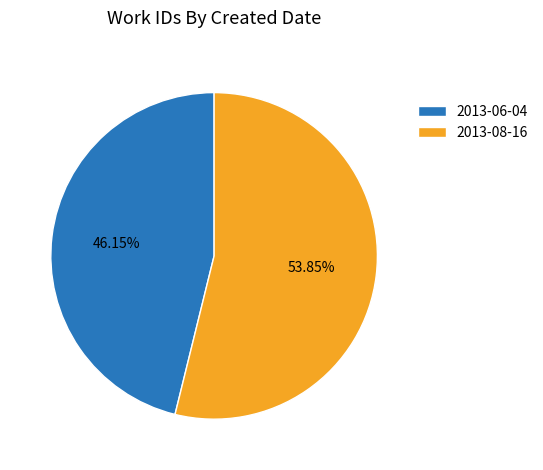

Which has a higher value, 2013-06-04 or 2013-08-16?

2013-08-16